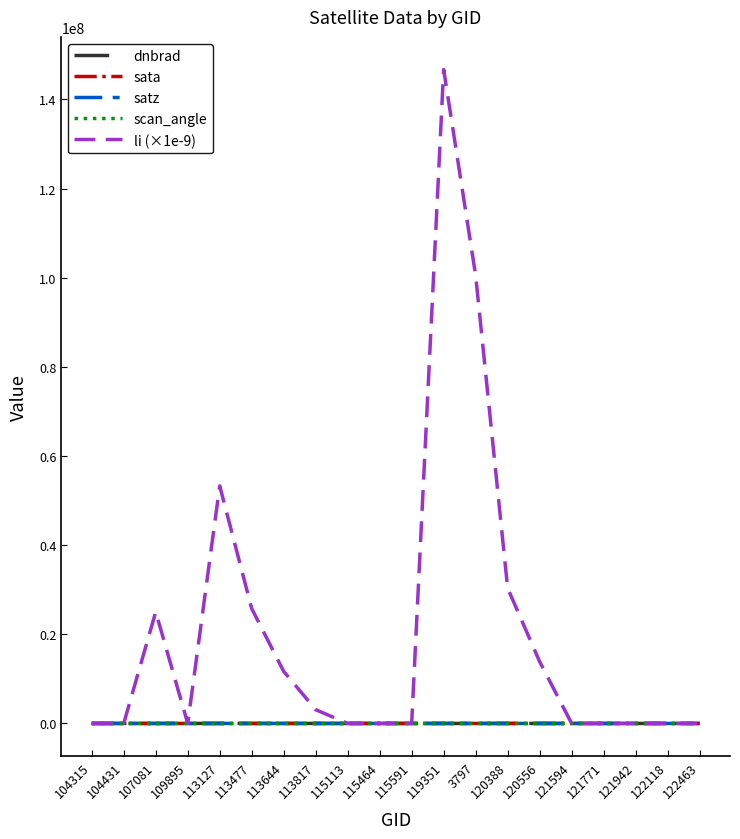

What is the spread (max minus min) of values at 113127?

53288848.4